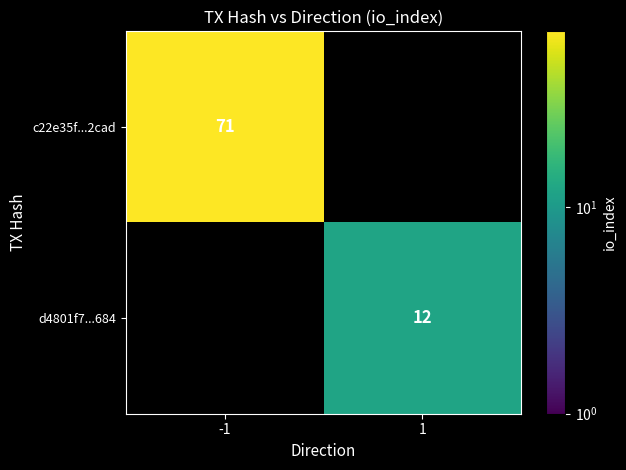

How many distinct data groups are displayed?

2